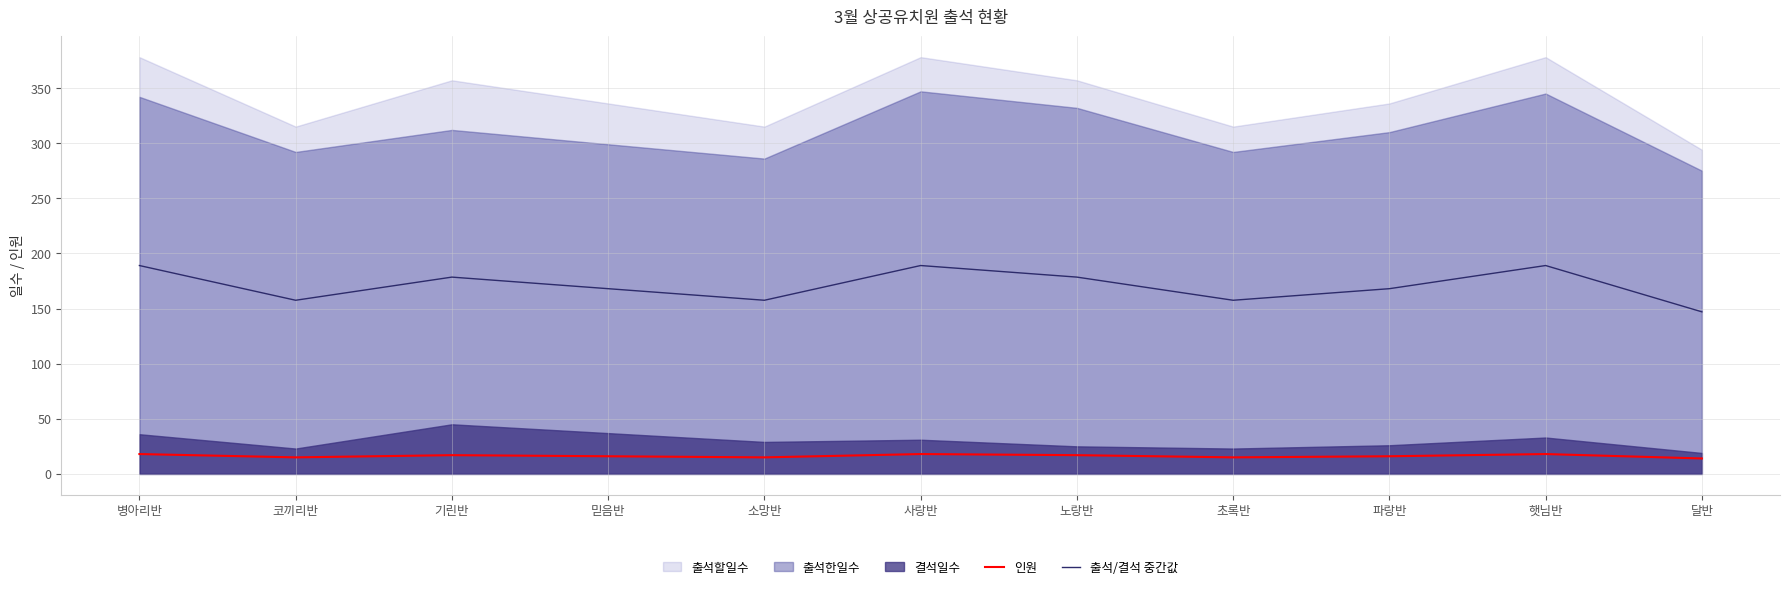

True or false: 출석/결석 중간값 has more than 1 points higher than both neighbors.

True